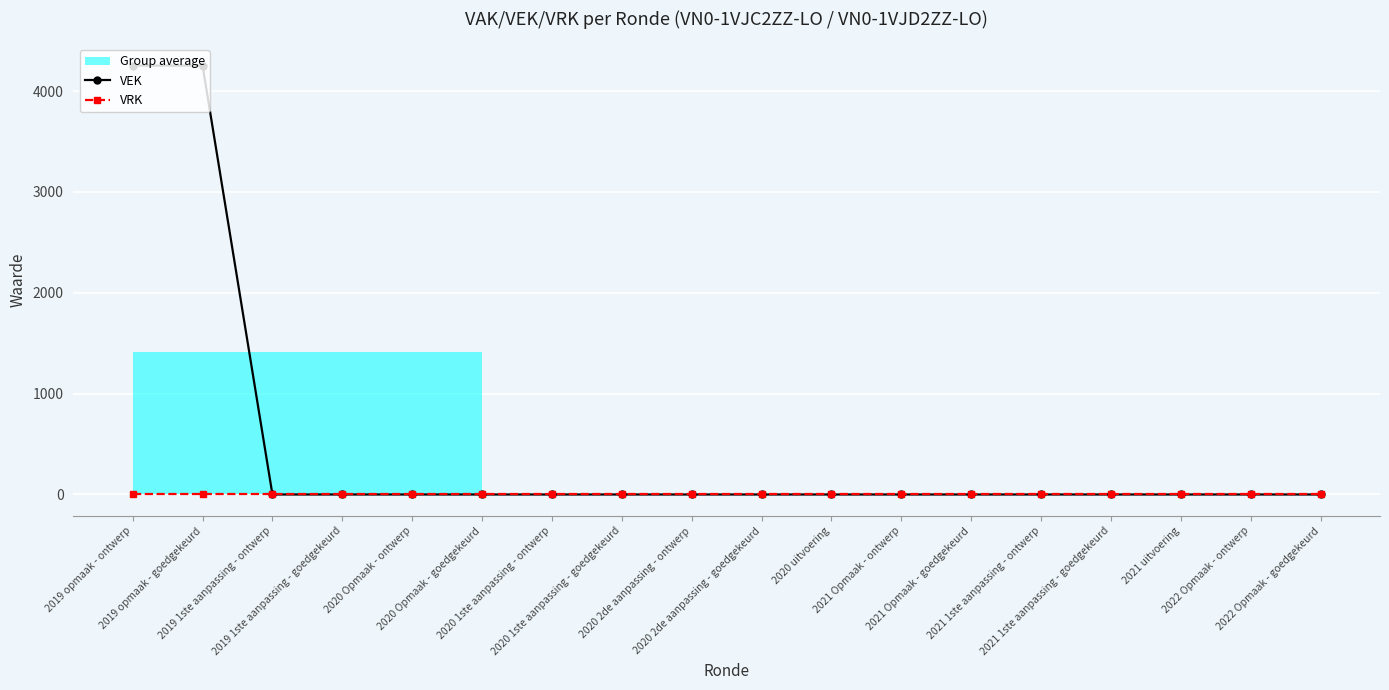

At which label does VRK reach its peak?

2019 opmaak - ontwerp